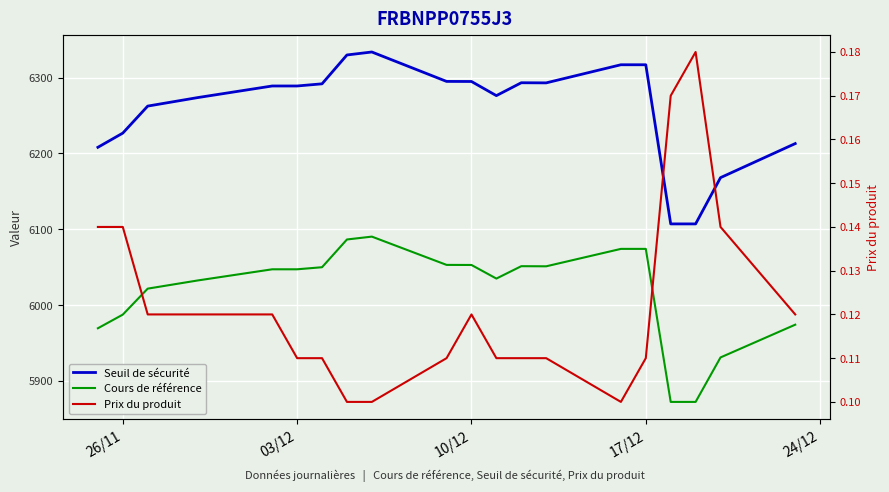

How many series are shown in this chart?

3